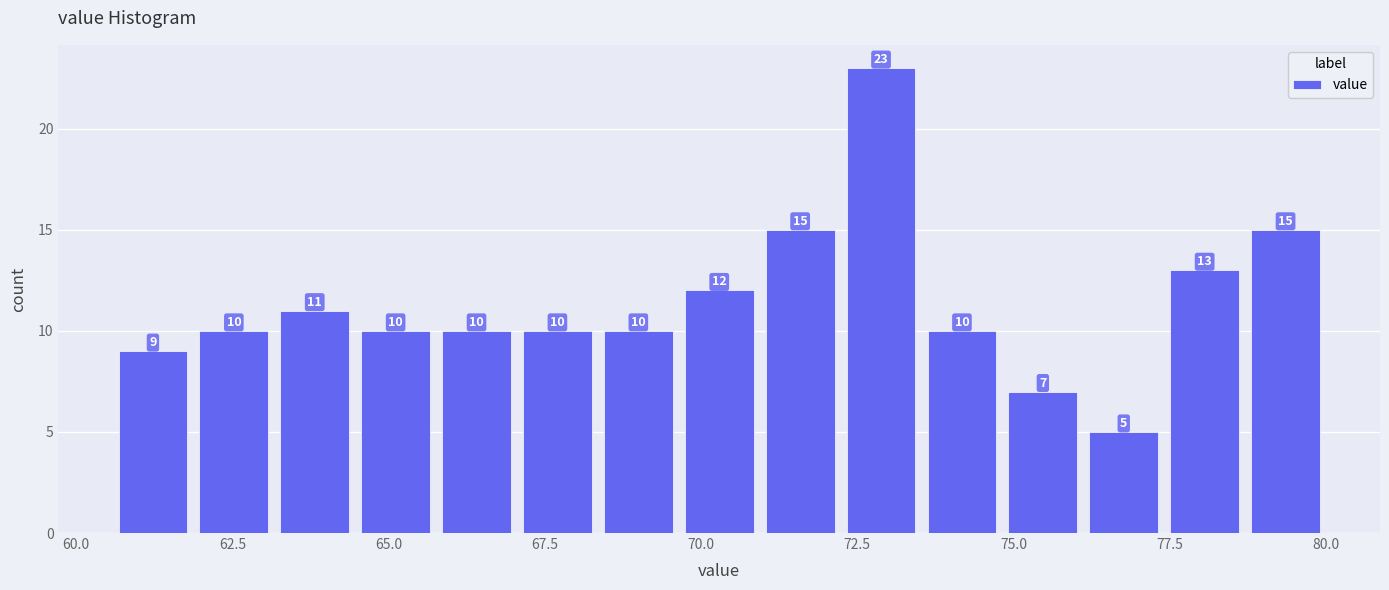

Read against the x-axis, roughly where is the centre of the tallest bar?

73.0